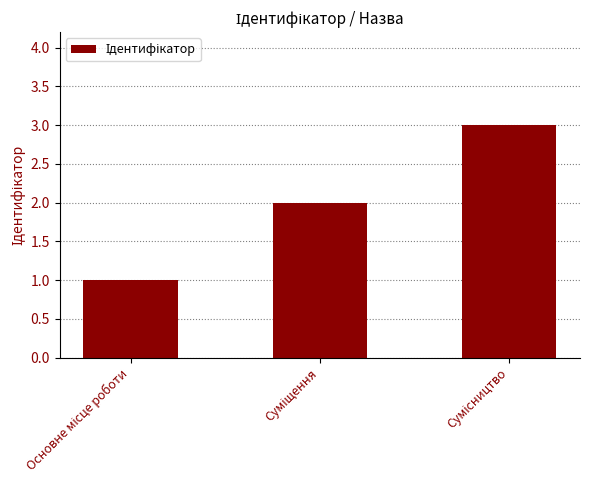

What is the greatest value displayed?

3